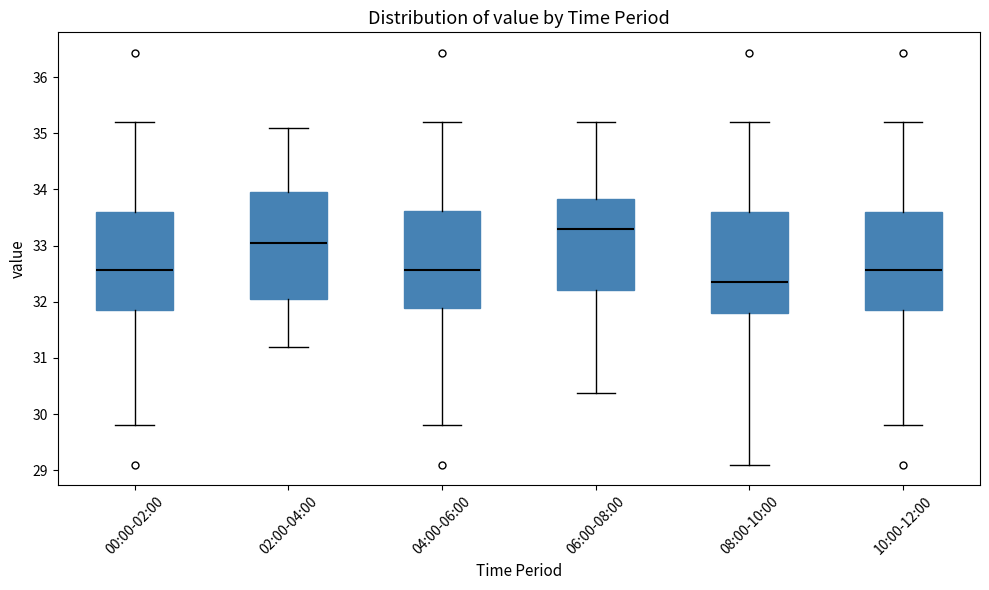

Where does the median line of the box for 04:00-06:00 sit on the y-axis? The values are not printed on the chart, so give them approximately, as read against the axis.

32.6